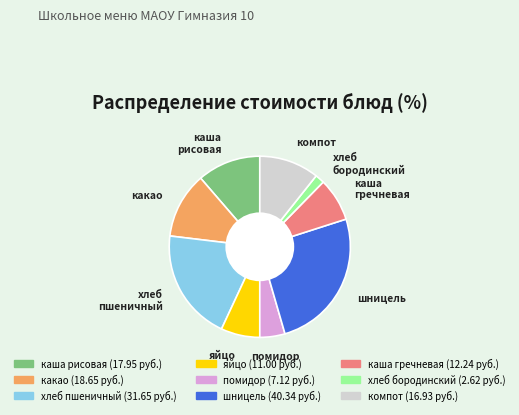

Is there a majority slice in this chart?

No